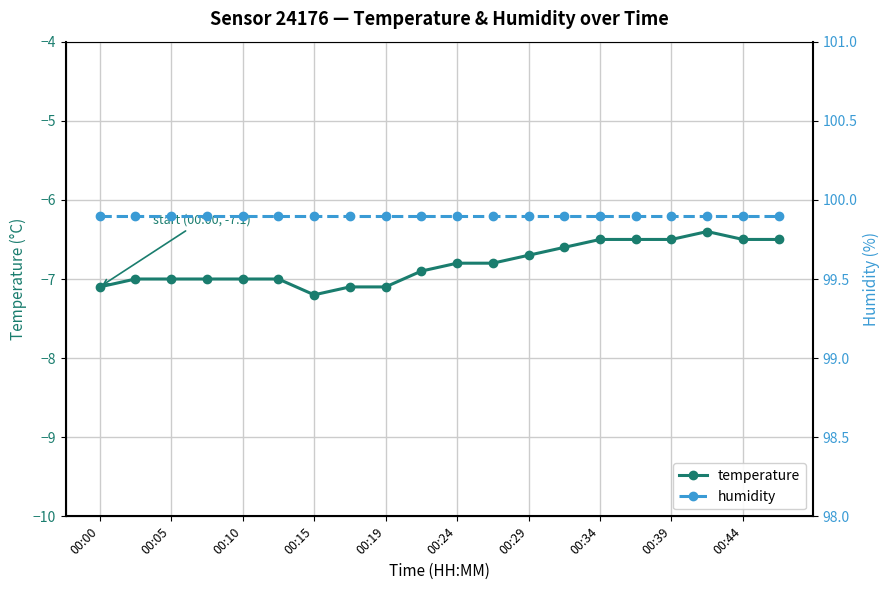

True or false: temperature has more than 0 interior local peaks.

True